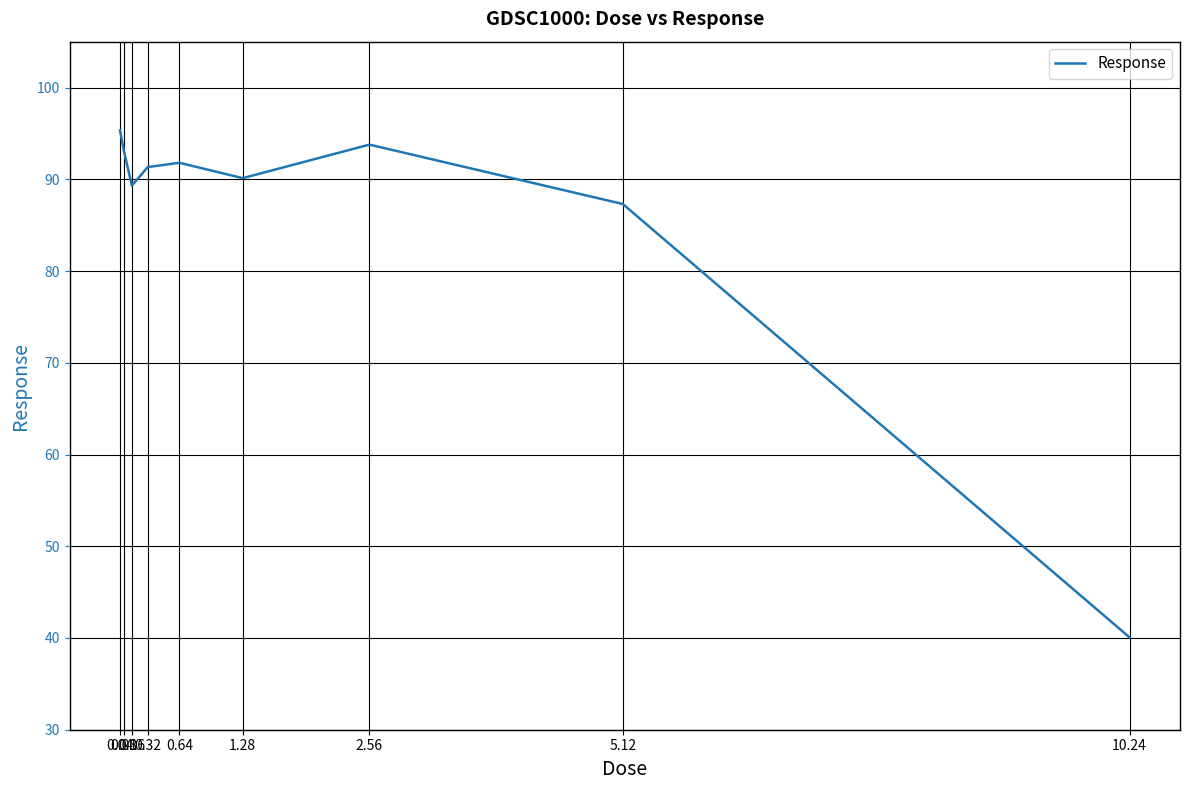

Reading left to right, transcribe all the data shown in this chart.

0.04=95.3	0.08=93.1	0.16=89.3	0.32=91.3	0.64=91.8	1.28=90.1	2.56=93.8	5.12=87.3	10.24=40.1